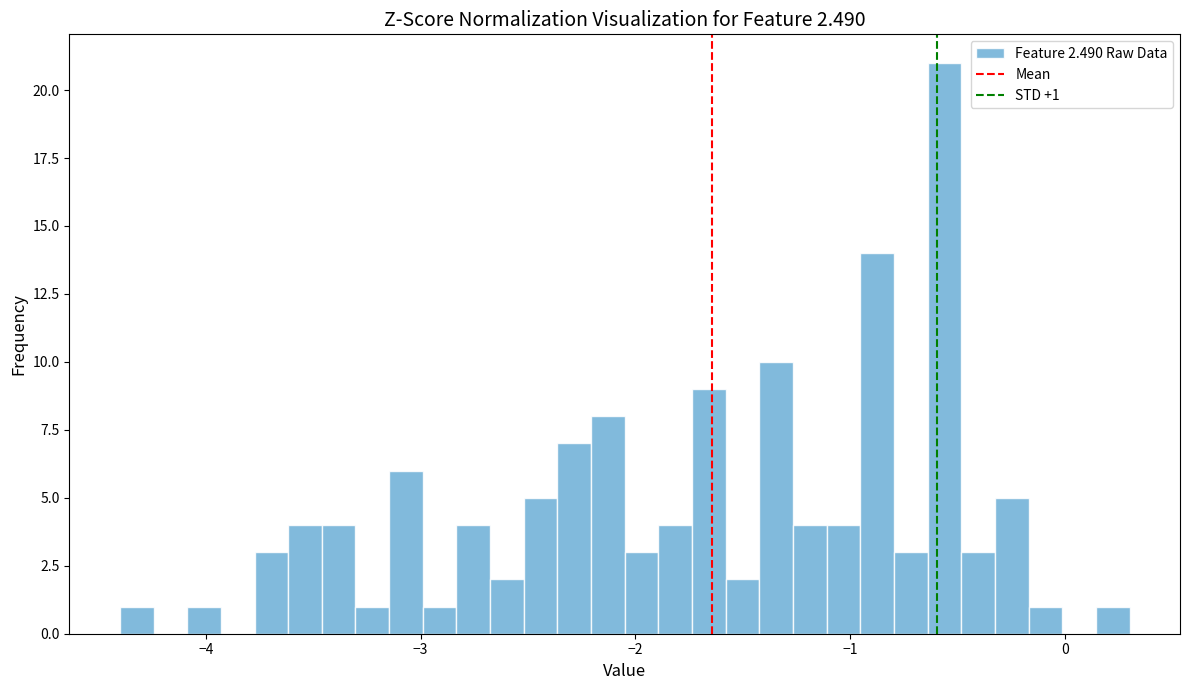

Around what value on the x-axis is the tallest bar? Give the approximate position of its centre, as read against the axis.

-0.6